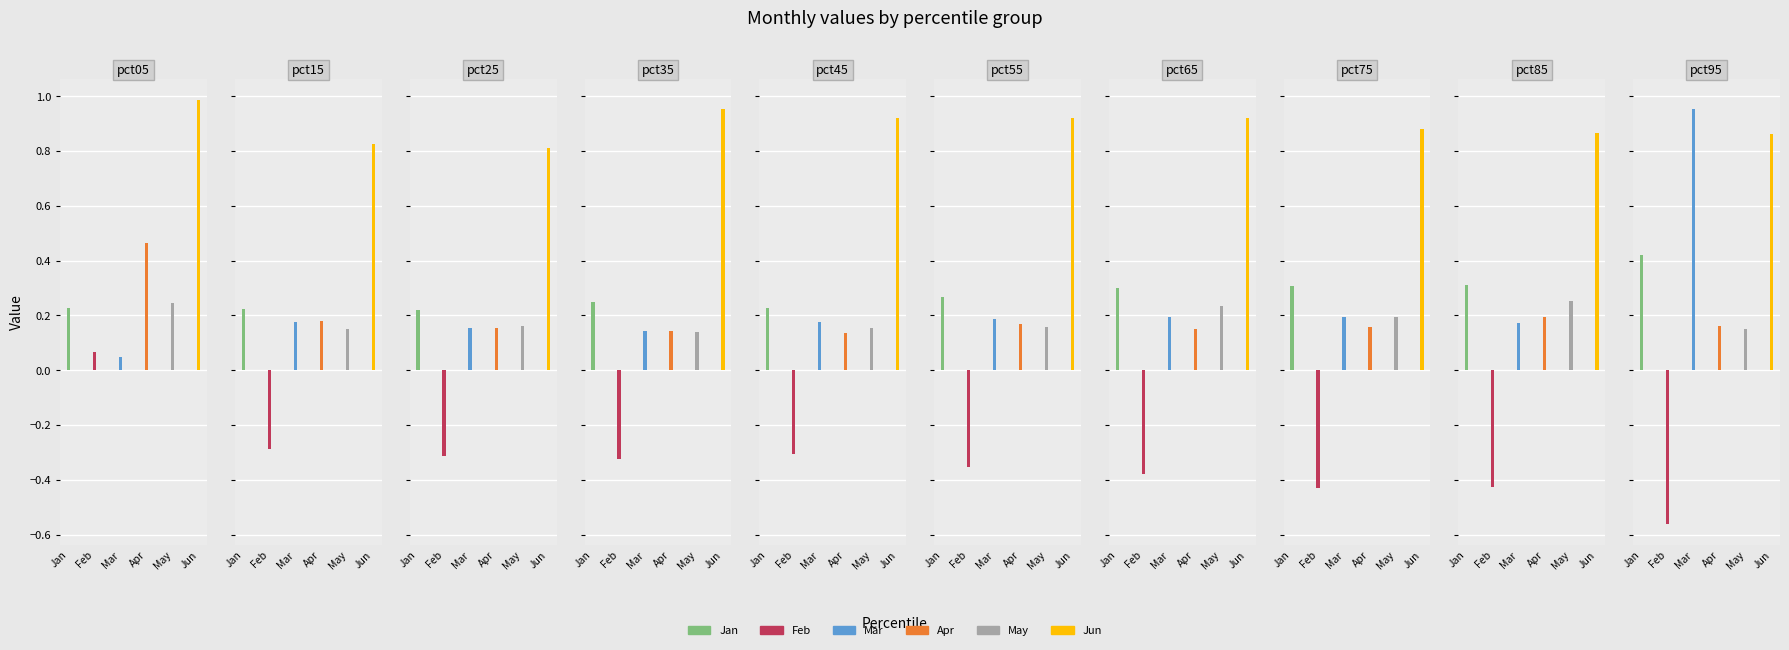

What are all the series names shown in the legend?

Jan, Feb, Mar, Apr, May, Jun